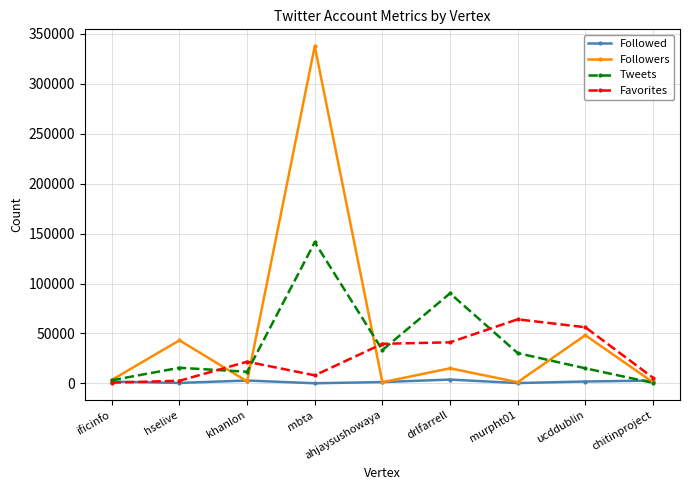

What is the highest value of the Followers series?

337553